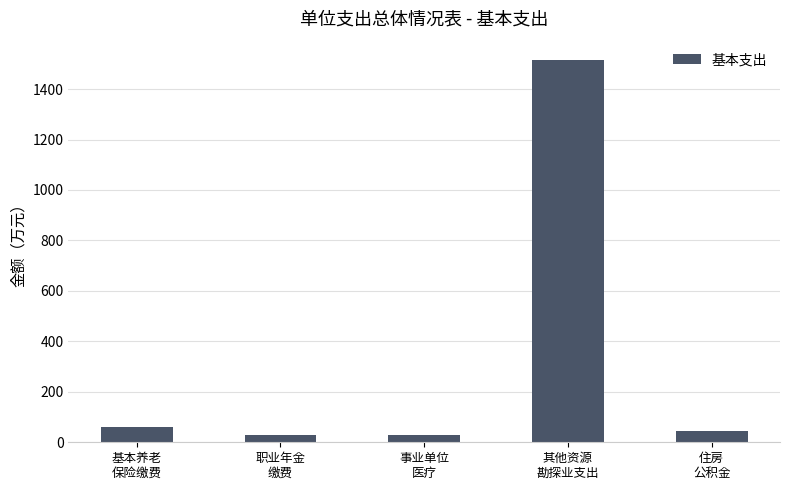

What is the greatest value displayed?

1516.0